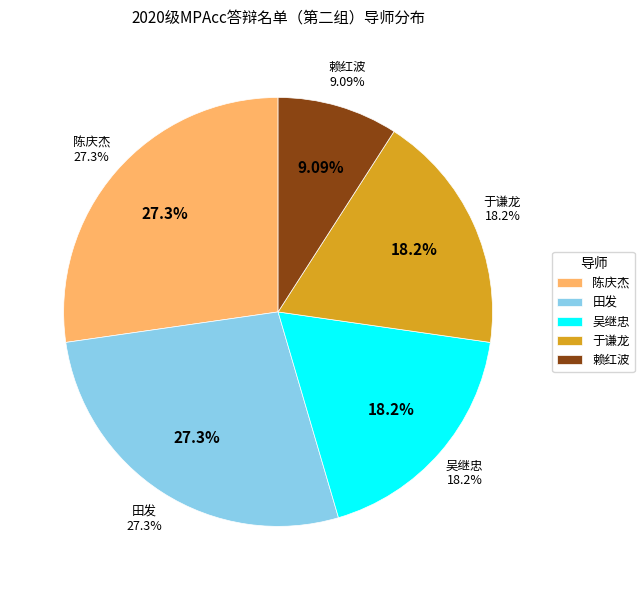

True or false: 张超 accounts for 1% of the total.

False